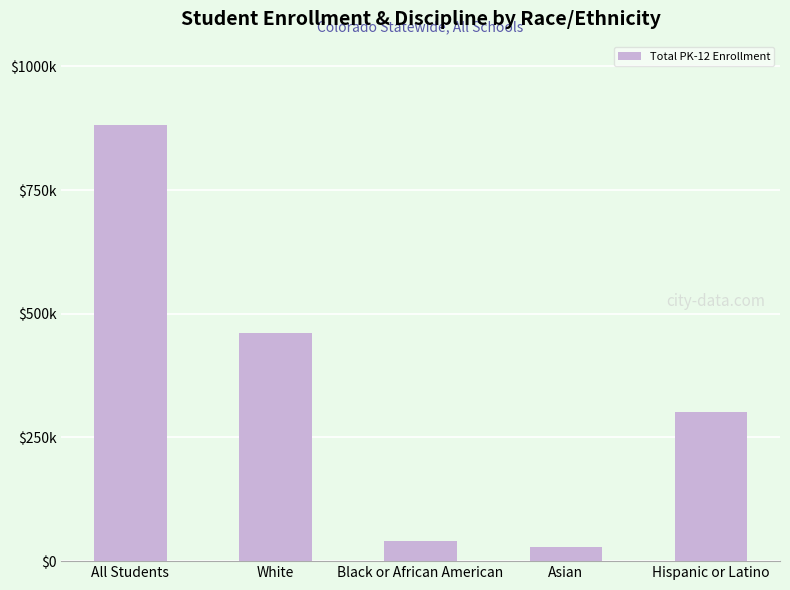

What is the smallest value displayed?

28367